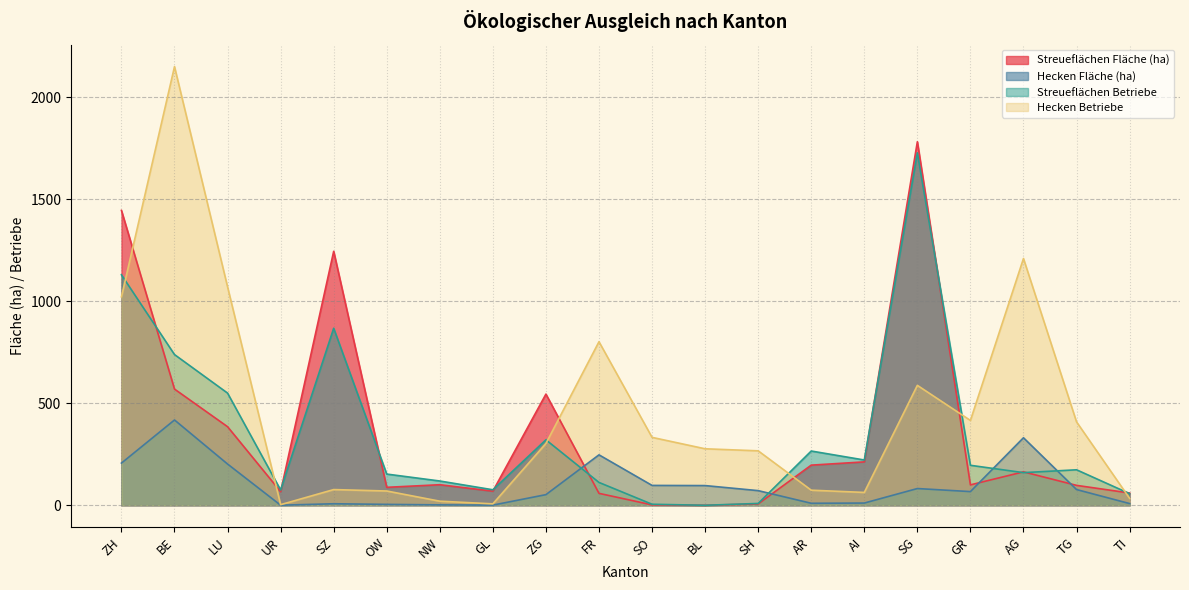

Reading left to right, list all the values displayed in this chart.

Streueflächen Fläche (ha): ZH=1445.8	BE=569.7	LU=385.2	UR=66.8	SZ=1245.3	OW=88.0	NW=100.8	GL=69.3	ZG=545.1	FR=58.5	SO=1.9	BL=0.0	SH=6.5	AR=196.8	AI=212.8	SG=1782.5	GR=100.1	AG=163.9	TG=97.6	TI=60.2
Hecken Fläche (ha): ZH=206.8	BE=418.2	LU=202.2	UR=0.4	SZ=7.5	OW=4.4	NW=2.0	GL=0.8	ZG=52.1	FR=247.3	SO=97.4	BL=96.6	SH=71.8	AR=9.8	AI=10.9	SG=82.1	GR=67.1	AG=331.0	TG=77.1	TI=8.4
Streueflächen Betriebe: ZH=1130.0	BE=739.0	LU=550.0	UR=75.0	SZ=868.0	OW=153.0	NW=119.0	GL=76.0	ZG=321.0	FR=112.0	SO=5.0	BL=0.0	SH=9.0	AR=266.0	AI=222.0	SG=1728.0	GR=196.0	AG=160.0	TG=174.0	TI=57.0
Hecken Betriebe: ZH=1022.0	BE=2151.0	LU=1071.0	UR=3.0	SZ=77.0	OW=70.0	NW=20.0	GL=7.0	ZG=303.0	FR=802.0	SO=333.0	BL=277.0	SH=267.0	AR=74.0	AI=63.0	SG=588.0	GR=416.0	AG=1210.0	TG=409.0	TI=34.0